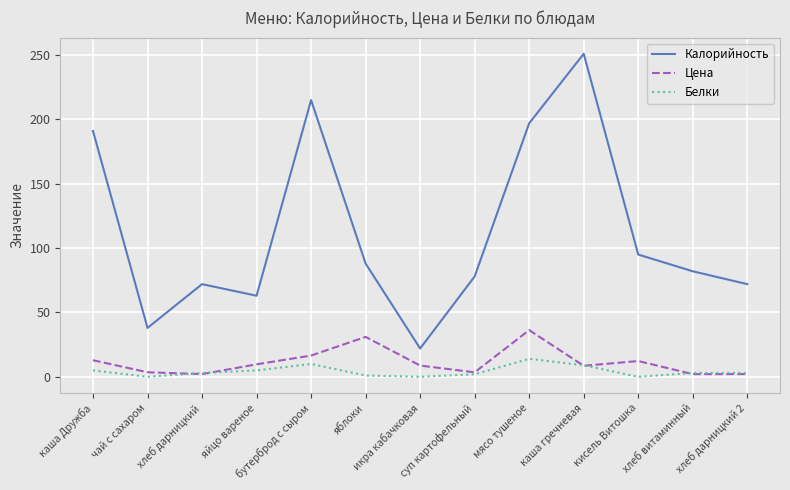

True or false: Цена has a value of 2.1 at хлеб витаминный.

True